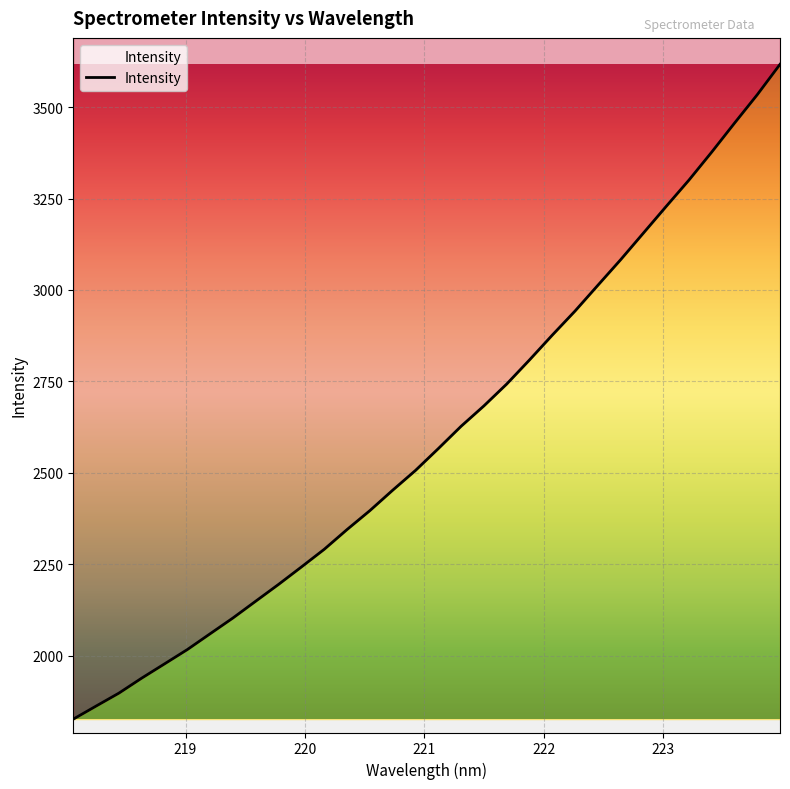

Is it true that the value at 19 is 1417.8?

False